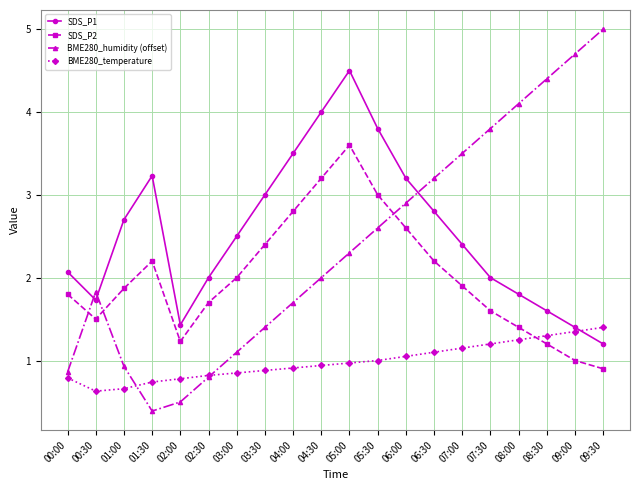

What is the spread (max minus min) of values at 04:00?

2.6